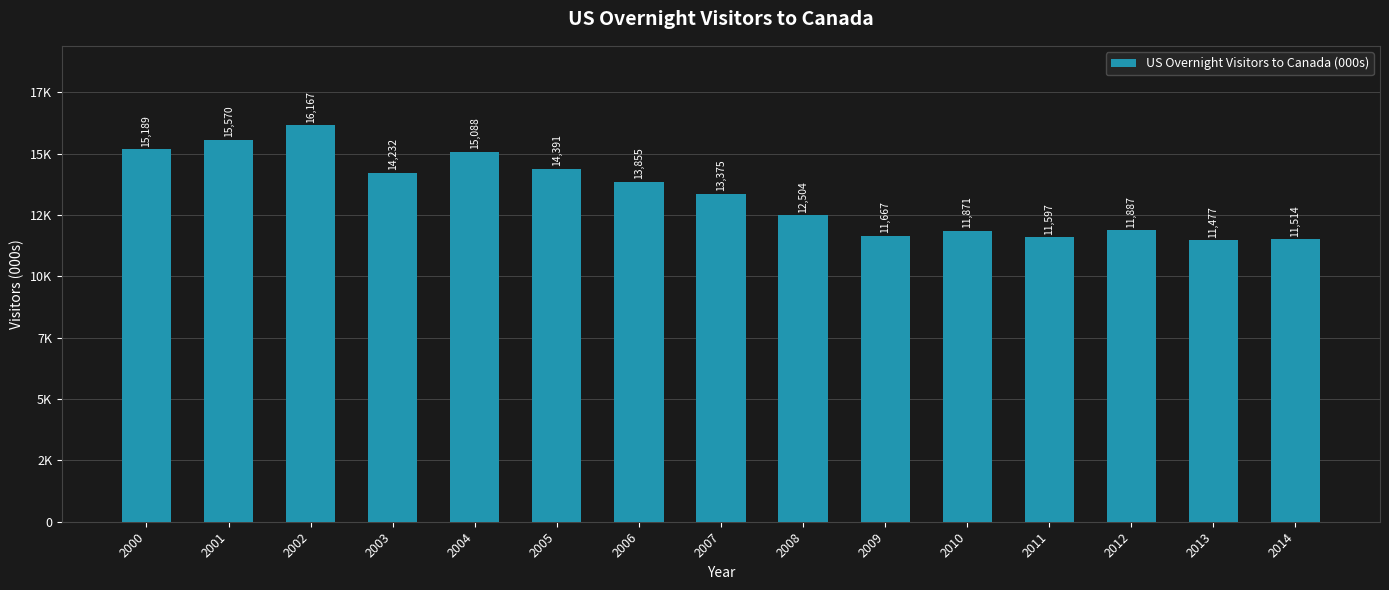

Which category has the highest value across all series?

2002